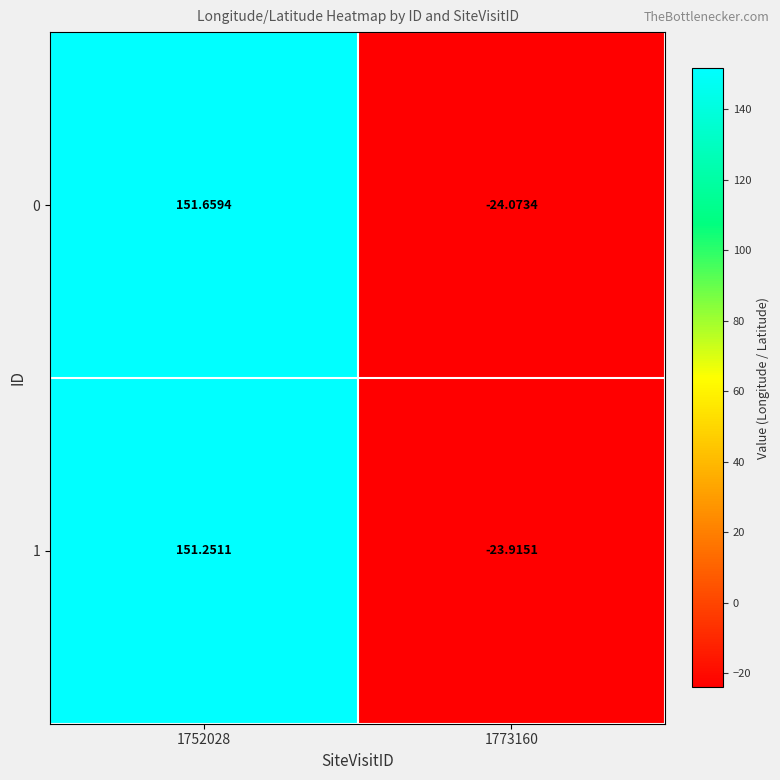

How many data points in 1 are above 151?

1